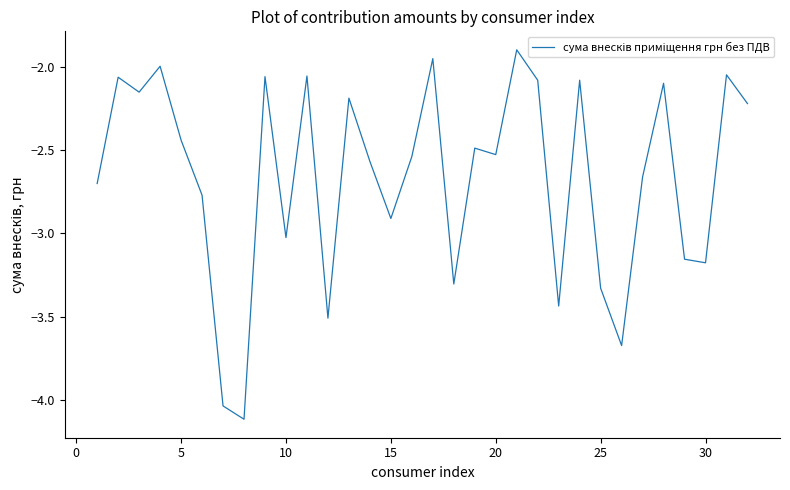

What is the maximum value shown in the chart?

-1.9